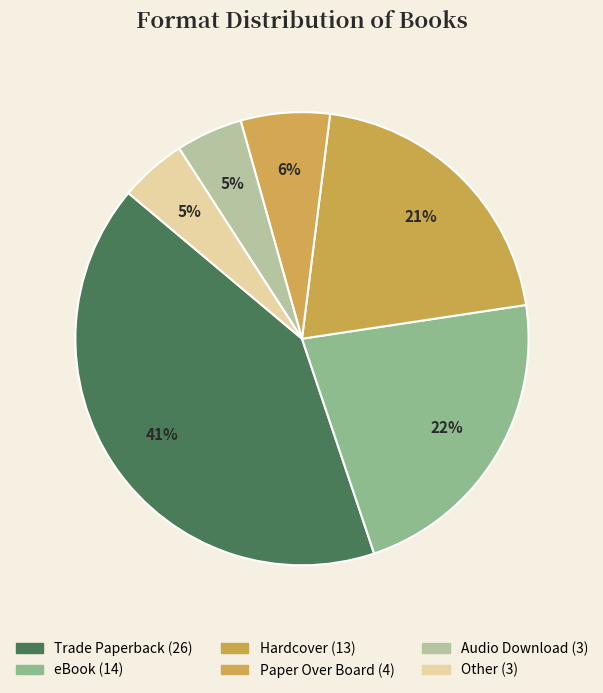

What is the change in value from Paper Over Board to Other?

-1